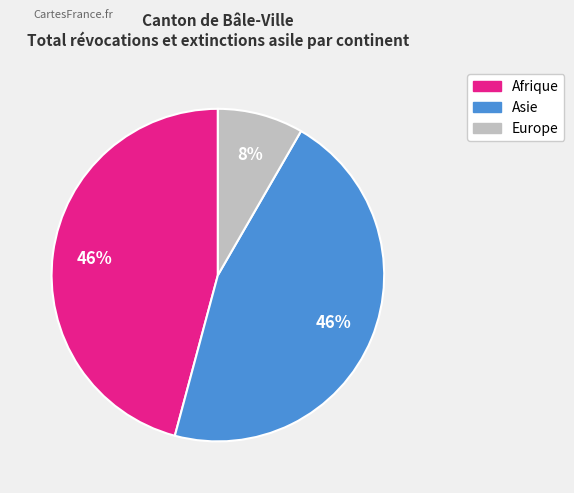

To the nearest percent, what is the difference between the largest and smallest slice percentages?

38%